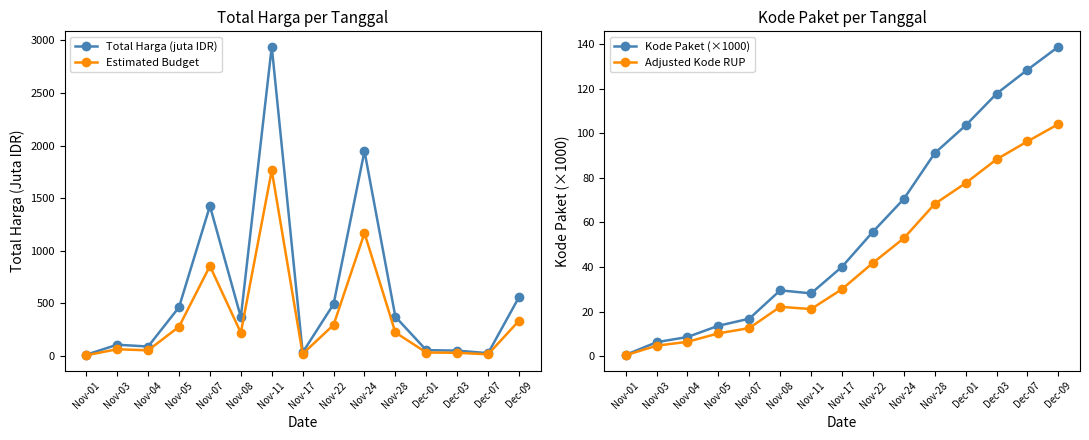

What is the value of the Estimated Budget point at the 13th from the left?

31.0